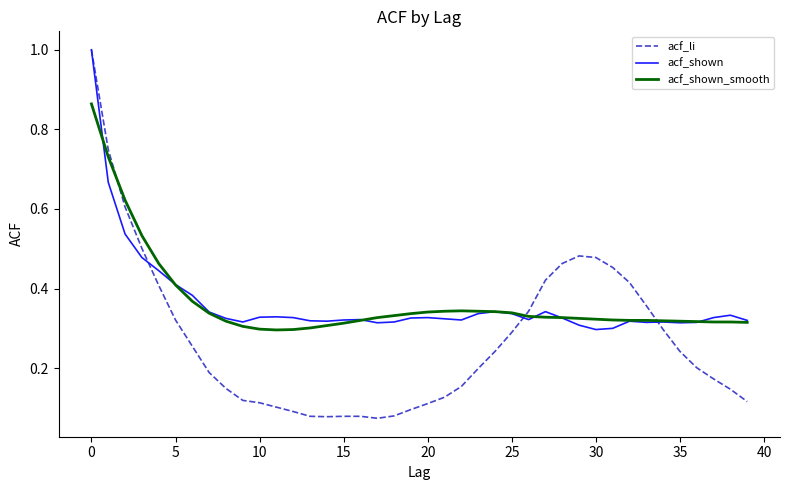

Count the number of categories in the chart.

40